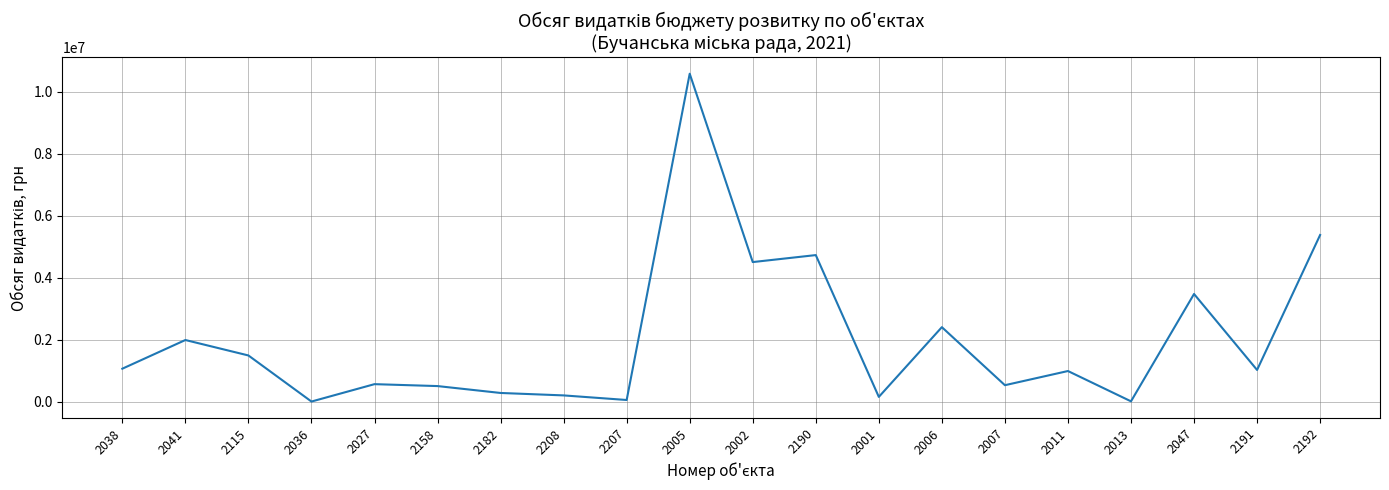

What is the ratio of the value at 2115 to the value at 2027?

2.6